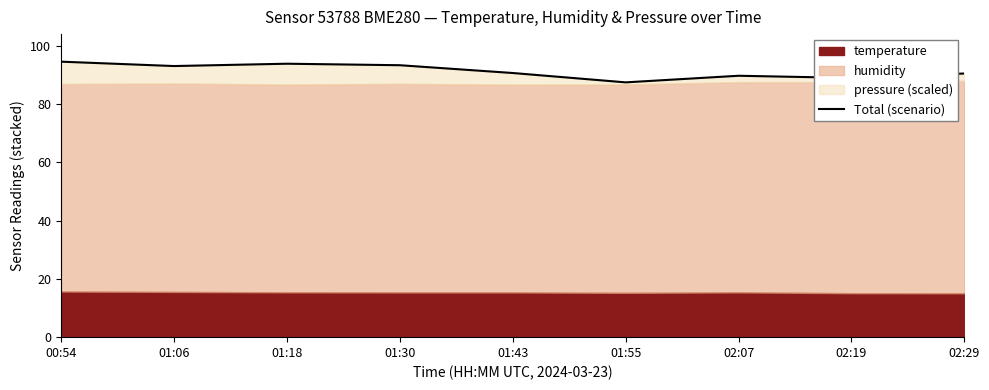

Between 02:07 and 01:30, which is larger?

01:30